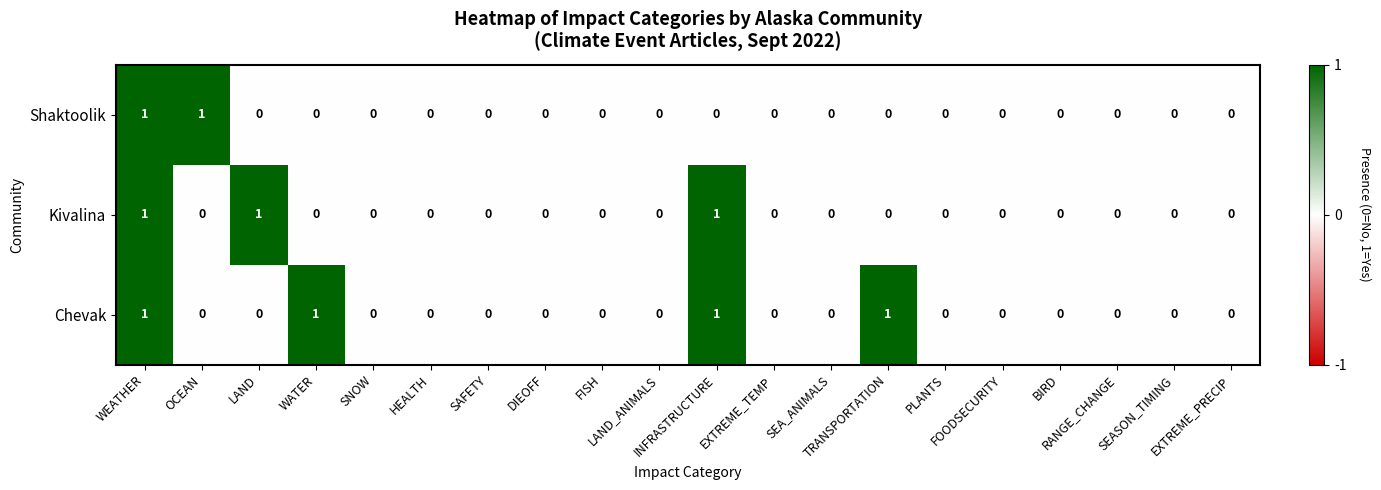

Which series has the largest total across all categories?

Chevak